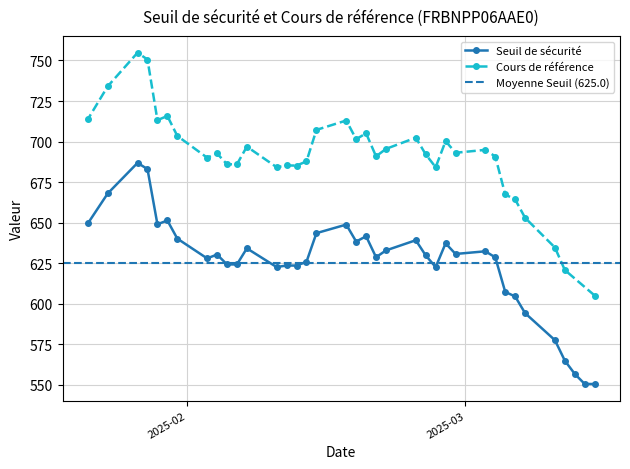

What is the value of the Seuil de sécurité point at the 18th from the left?

648.8